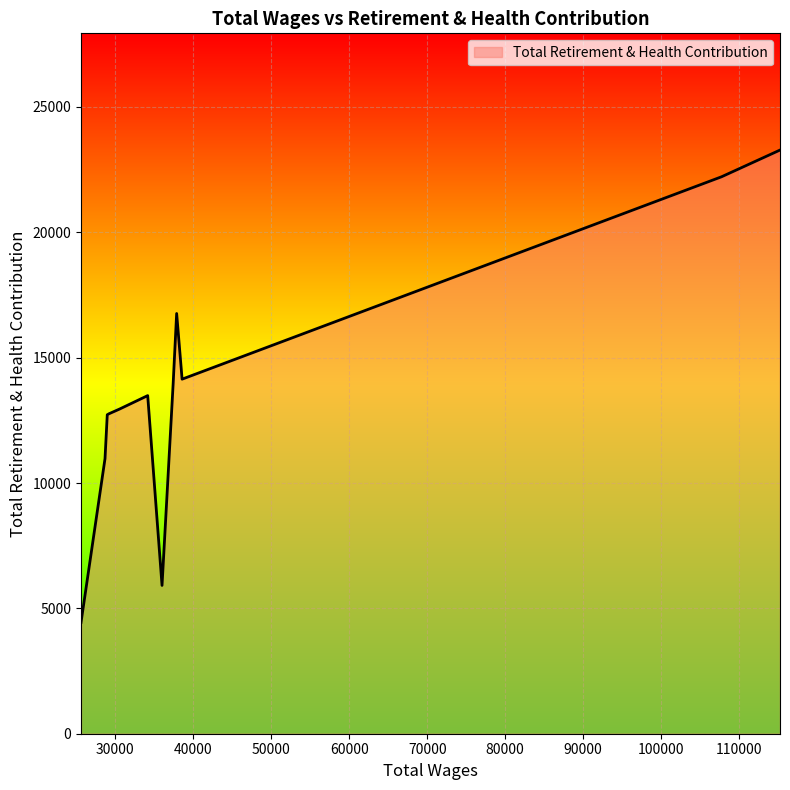

What is the difference between the maximum and minimum values?

18840